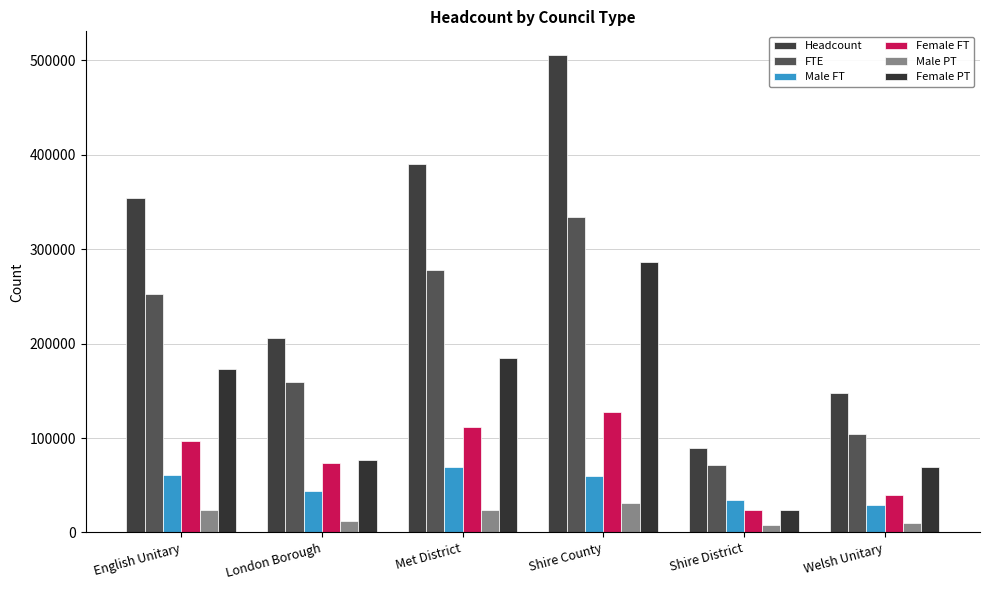

What is the maximum value shown in the chart?

505500